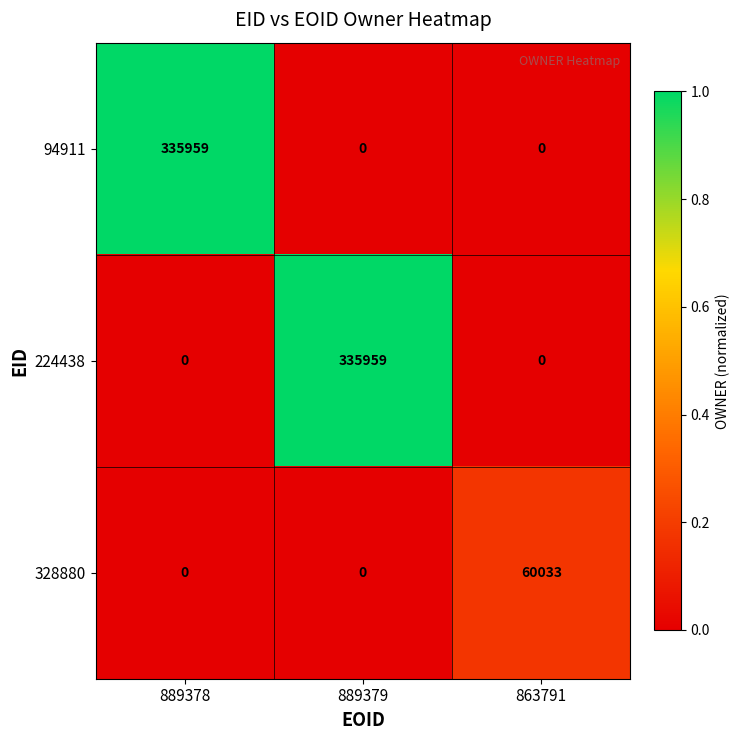

At how many categories does at least one series exceed 0?

3